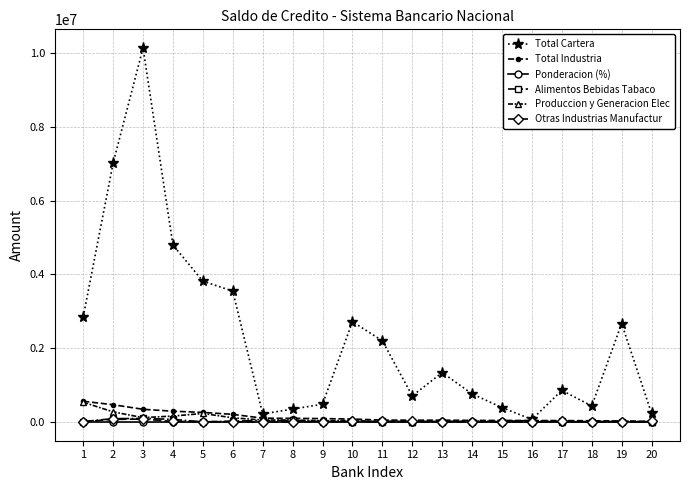

Does the chart have visible grid lines?

Yes